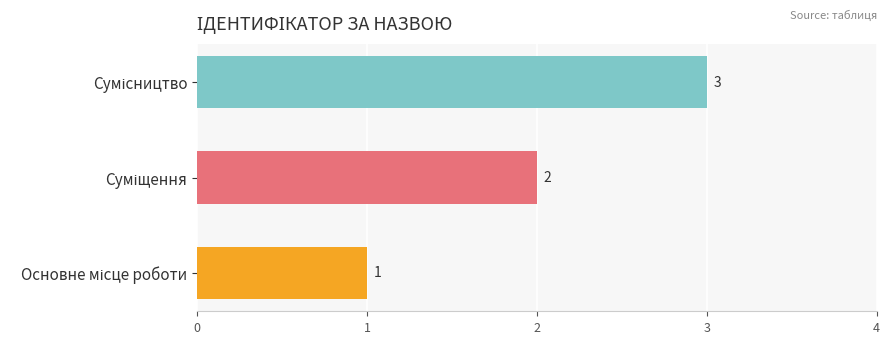

How many values are below 2?

1